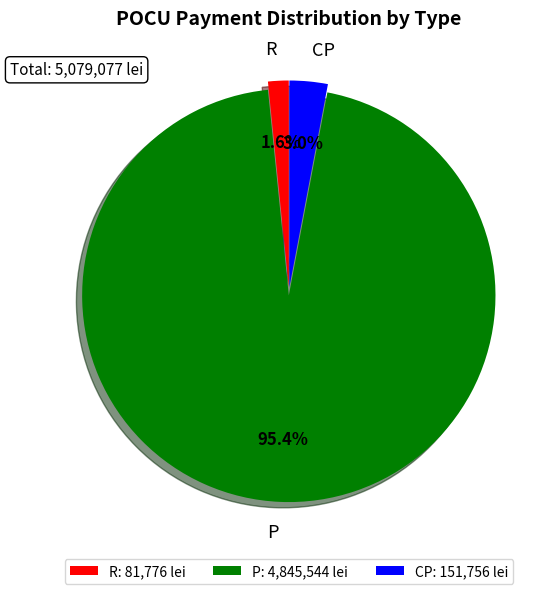

Is R the majority of the pie?

No